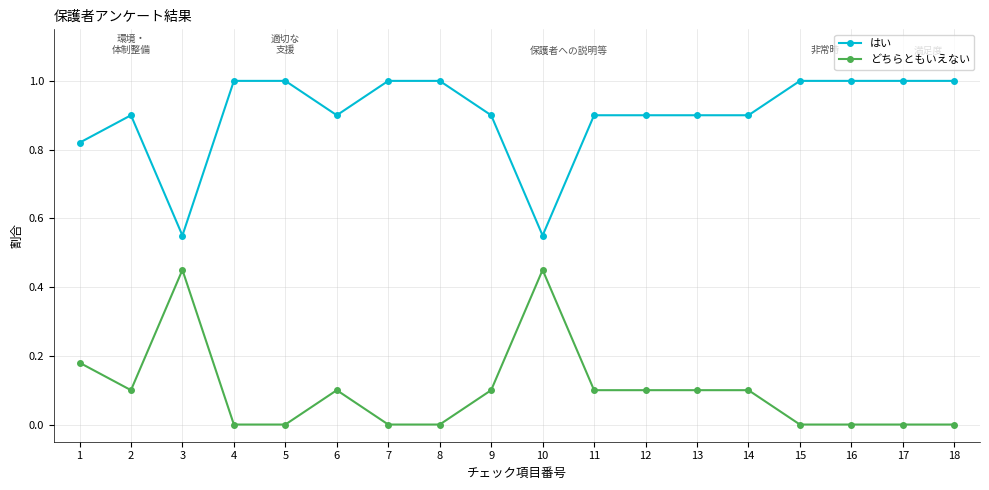

What is the maximum value for はい?

1.0